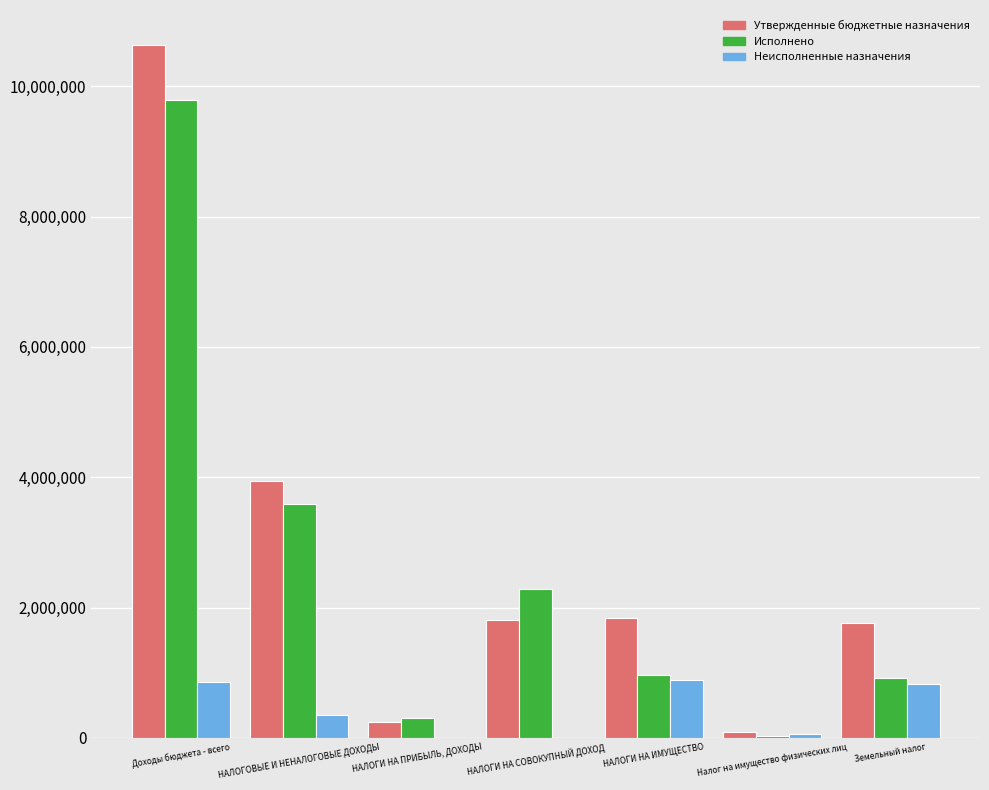

Is it true that Исполнено equals 34044.7 at Налог на имущество физических лиц?

True